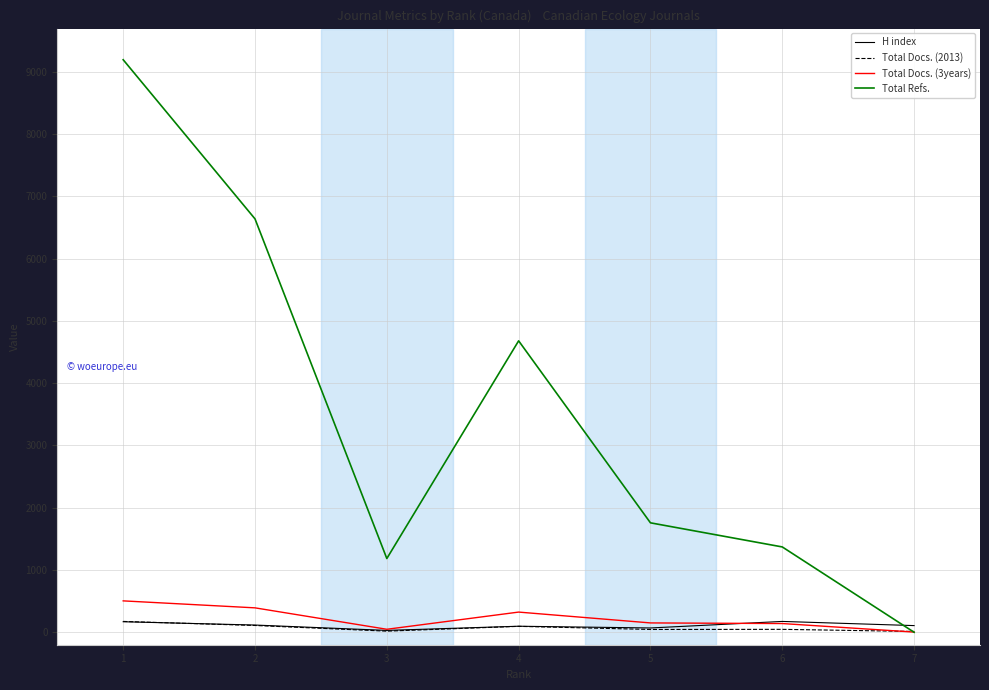

Which series has the widest spread of values?

Total Refs.